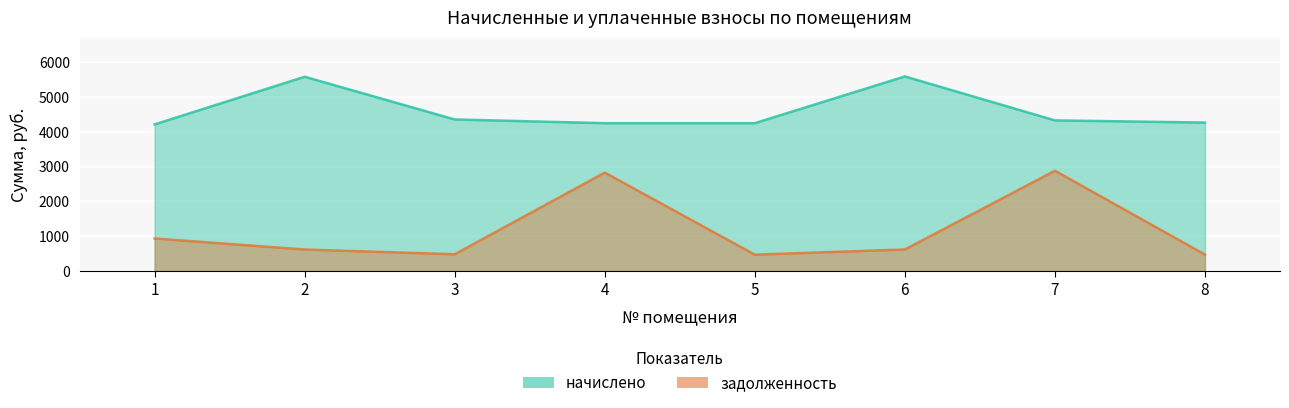

The задолженность series shows 619.8 at 2. True or false?

True